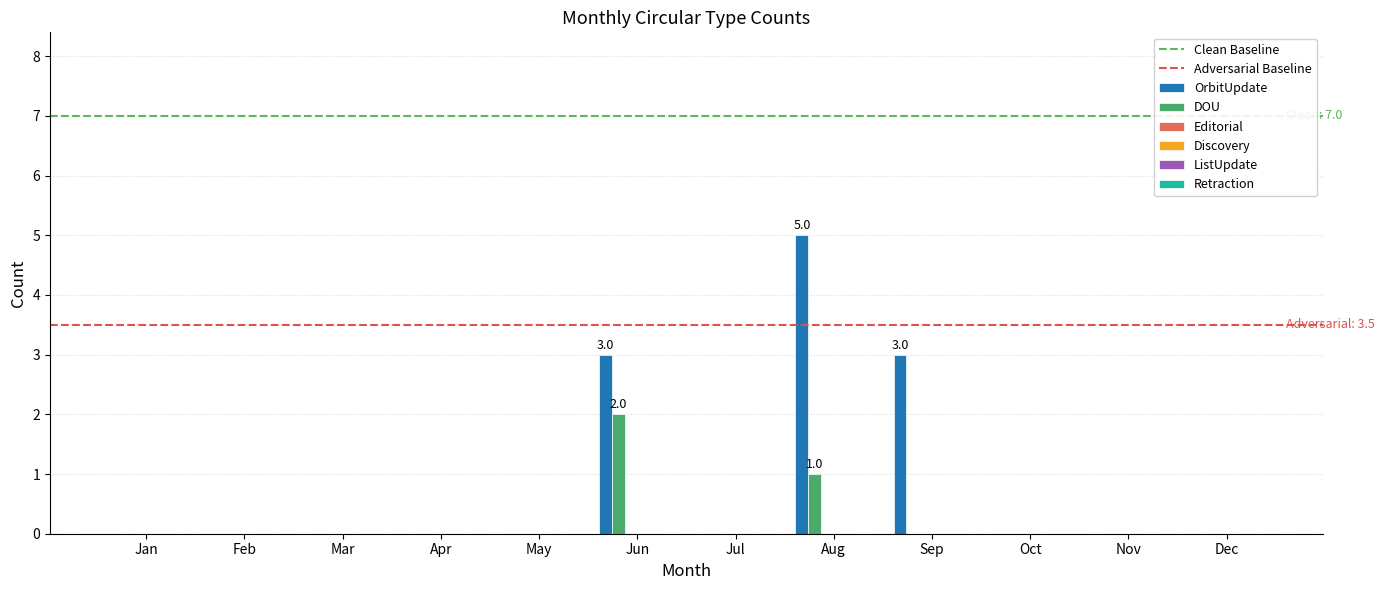

How many data points does each series have?

12